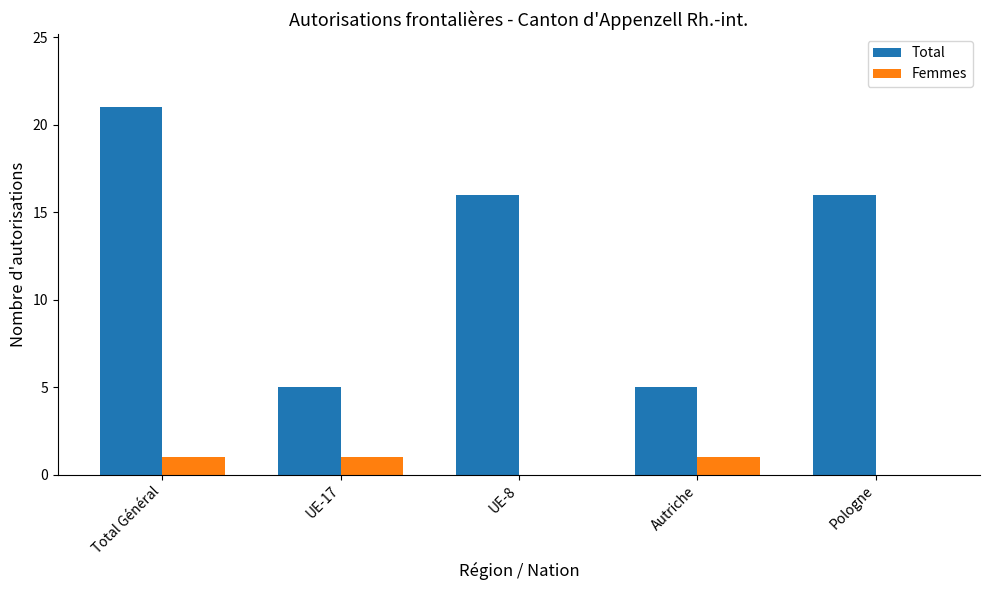

What is the difference between the Total values at Autriche and Pologne?

11